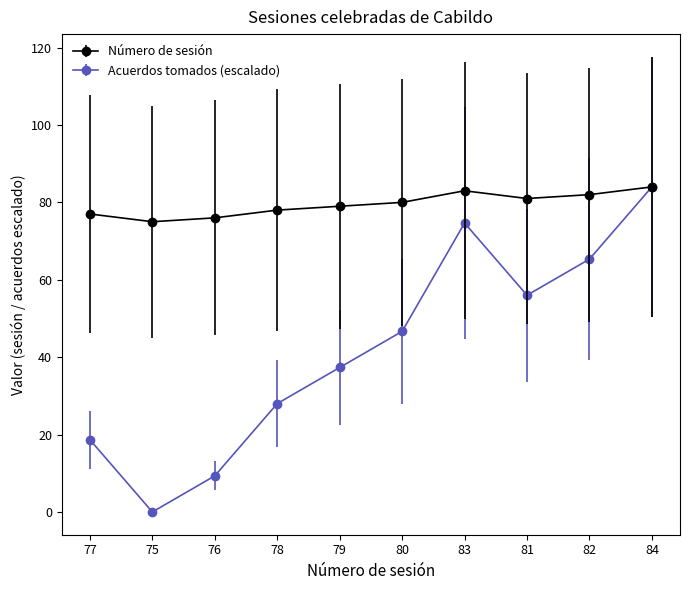

What position from the right is 82?

2